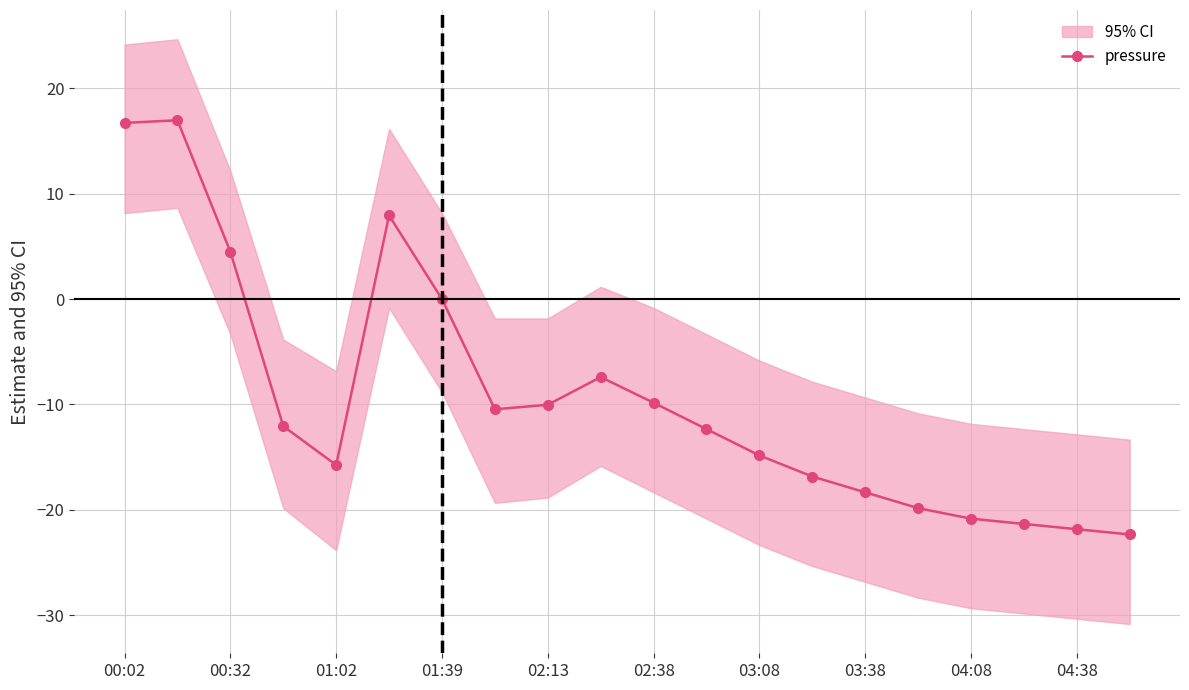

What is the lowest value of the pressure series?

-22.3